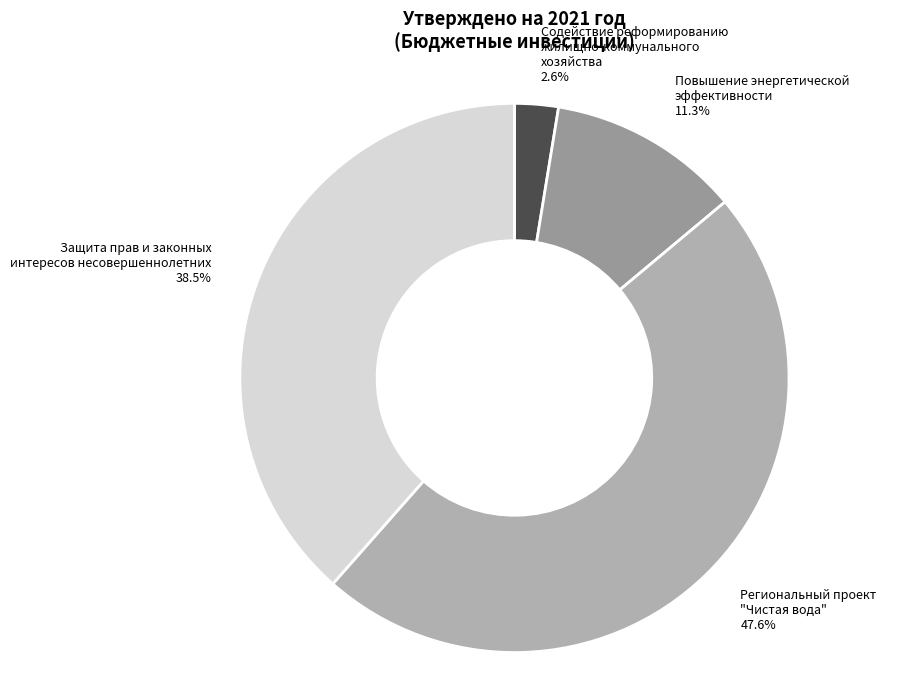

Count the number of slices in the pie.

4